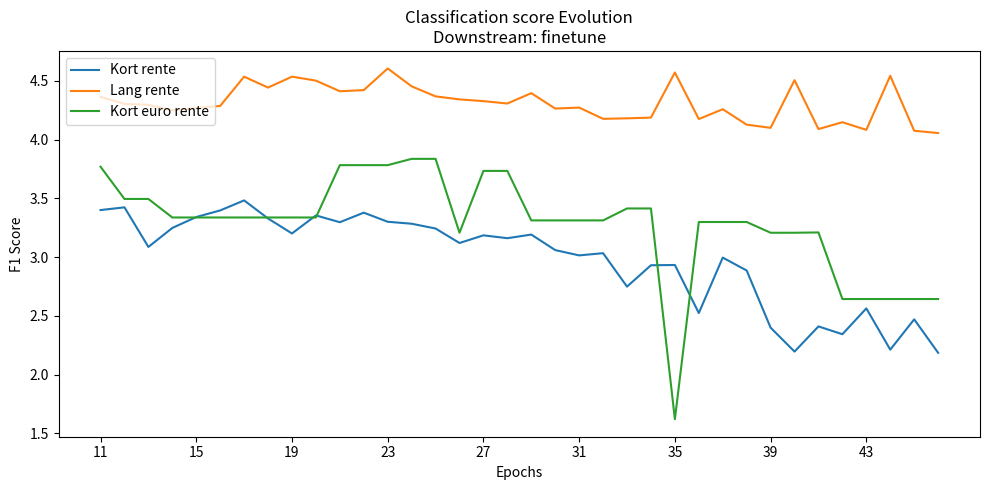

How many lines are shown in the chart?

3